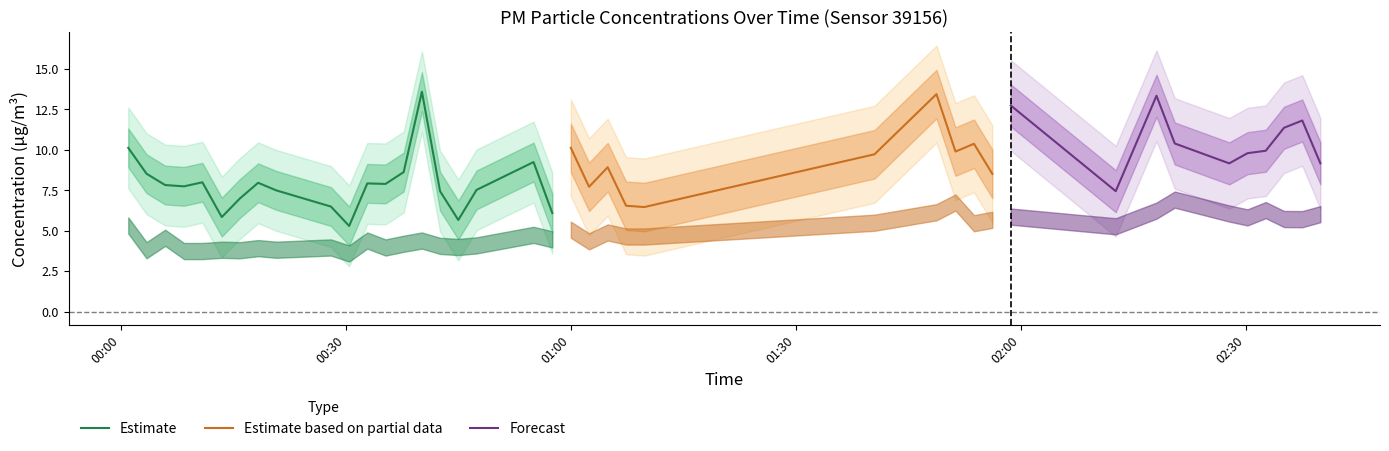

What is the highest value of the Estimate series?

13.6